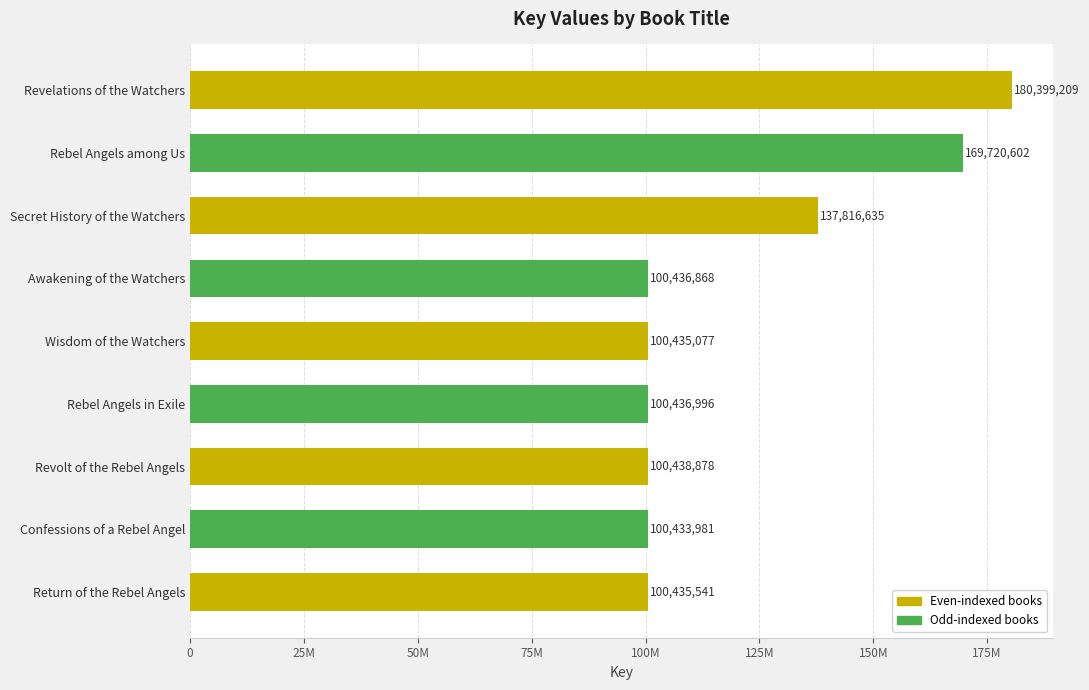

Rank the categories by value from highest to lowest.

Revelations of the Watchers, Rebel Angels among Us, Secret History of the Watchers, Revolt of the Rebel Angels, Rebel Angels in Exile, Awakening of the Watchers, Return of the Rebel Angels, Wisdom of the Watchers, Confessions of a Rebel Angel